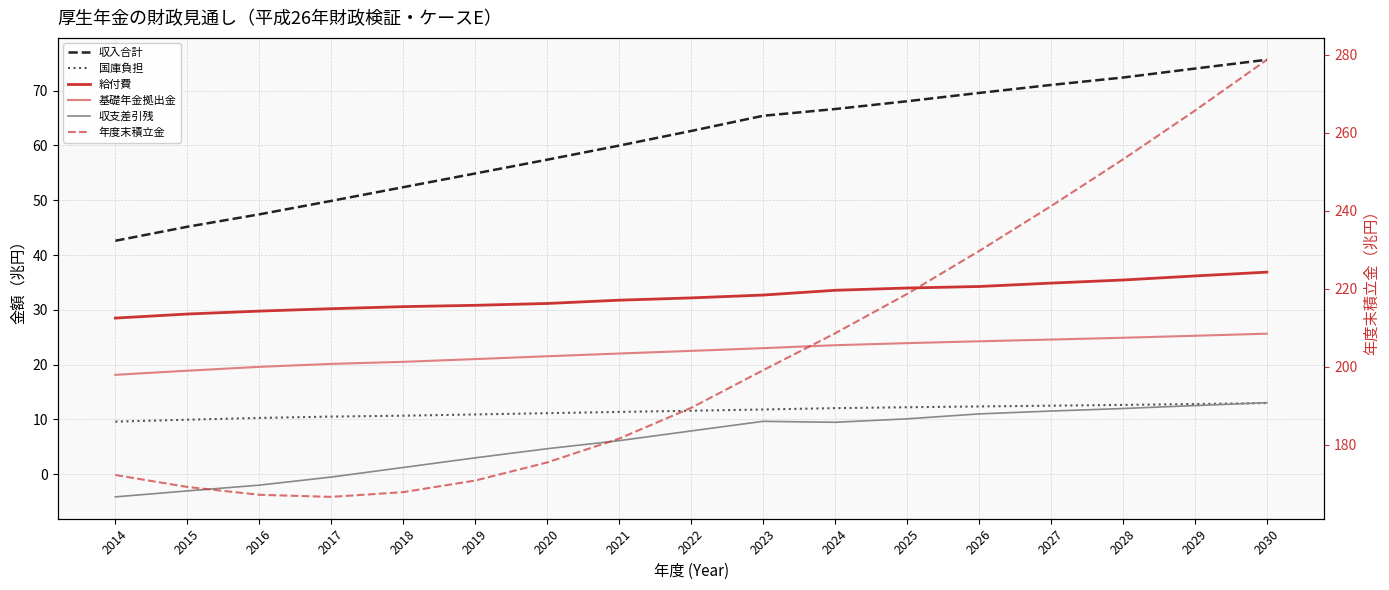

True or false: 国庫負担 and 年度末積立金 cross at least once.

False